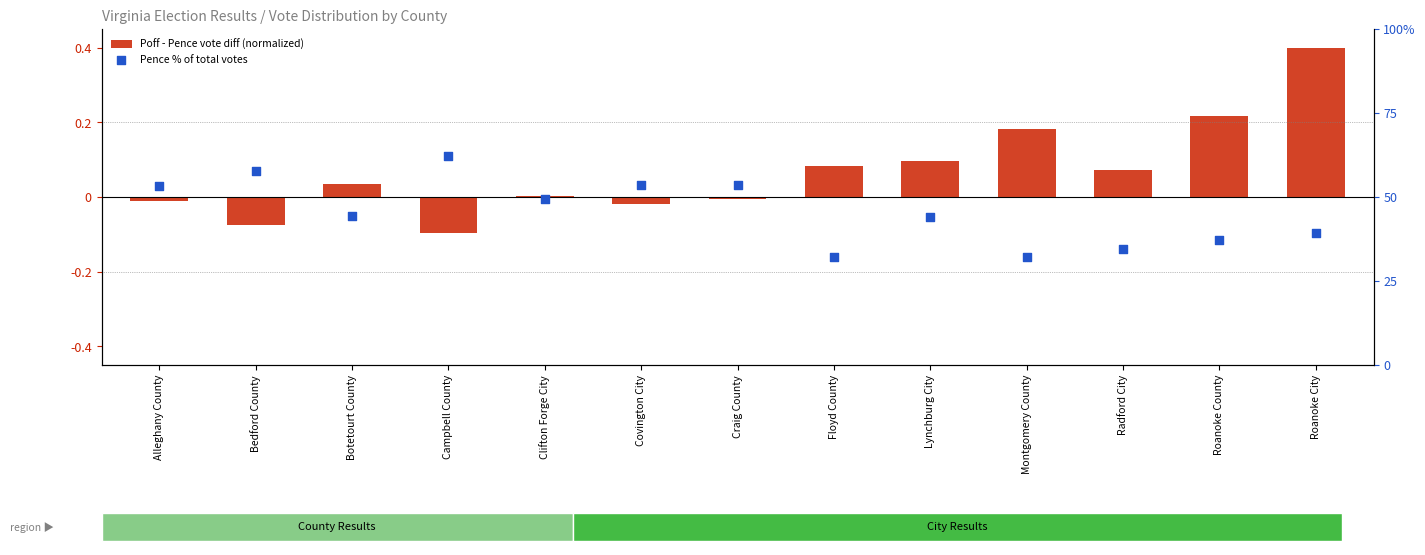

What is the total value across all series at Montgomery County?

32.3